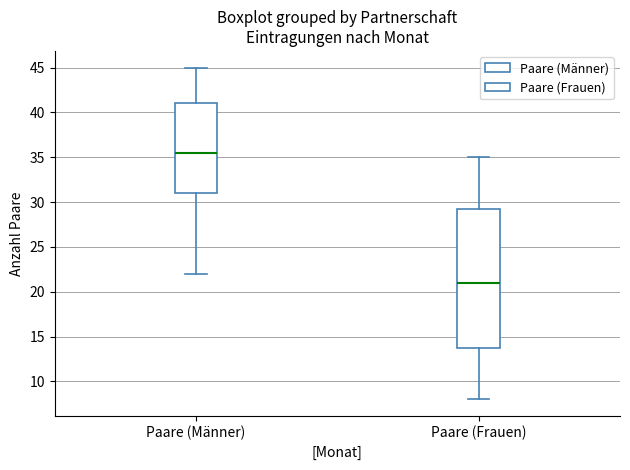

Comparing the boxes themselves (not the whiskers), which one is the tallest?

Paare (Frauen)